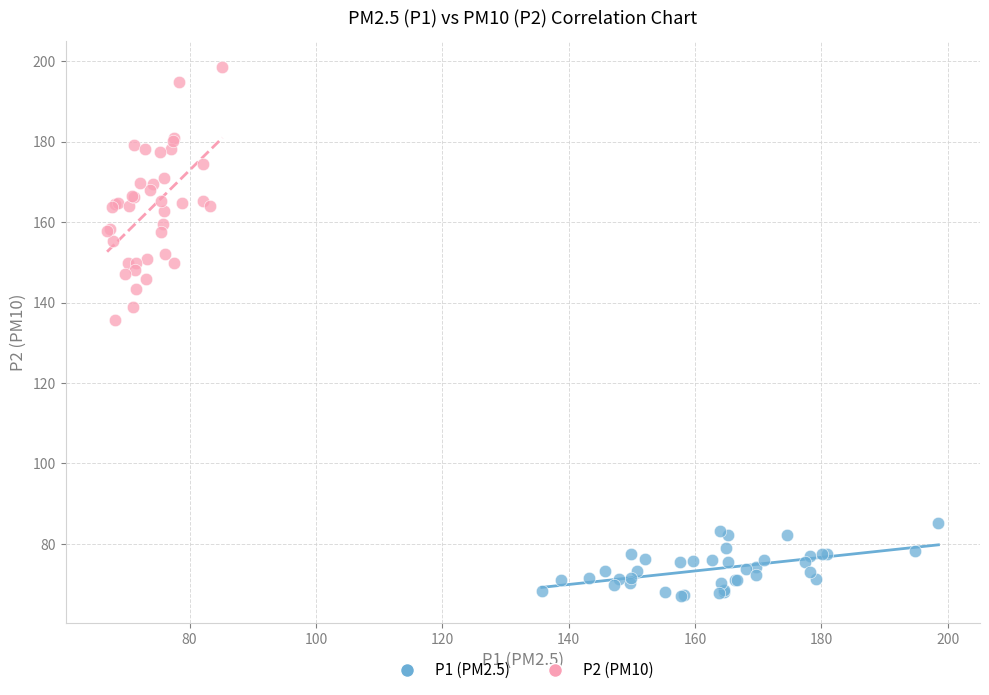

Which series contains the lowest Y value?

P1 (PM2.5)